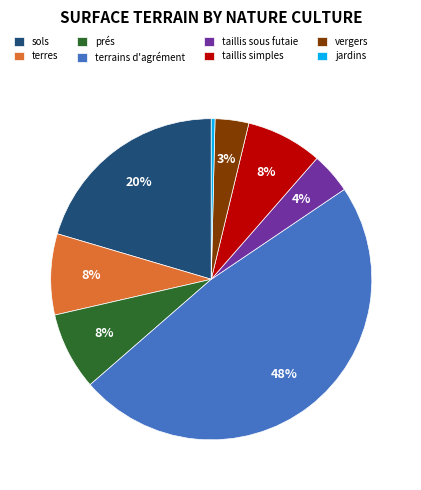

Which has a higher value, vergers or taillis simples?

taillis simples